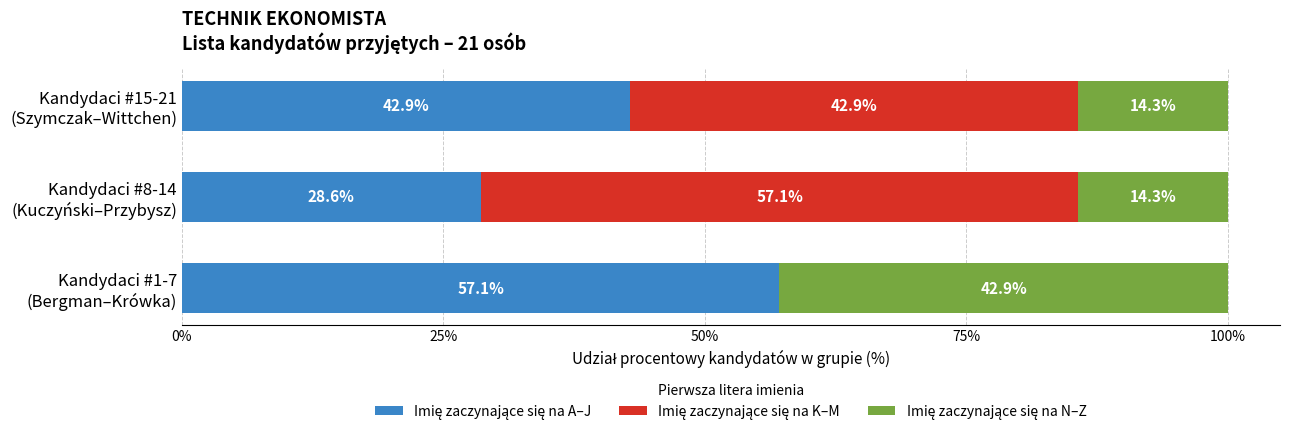

Count the number of categories in the chart.

3